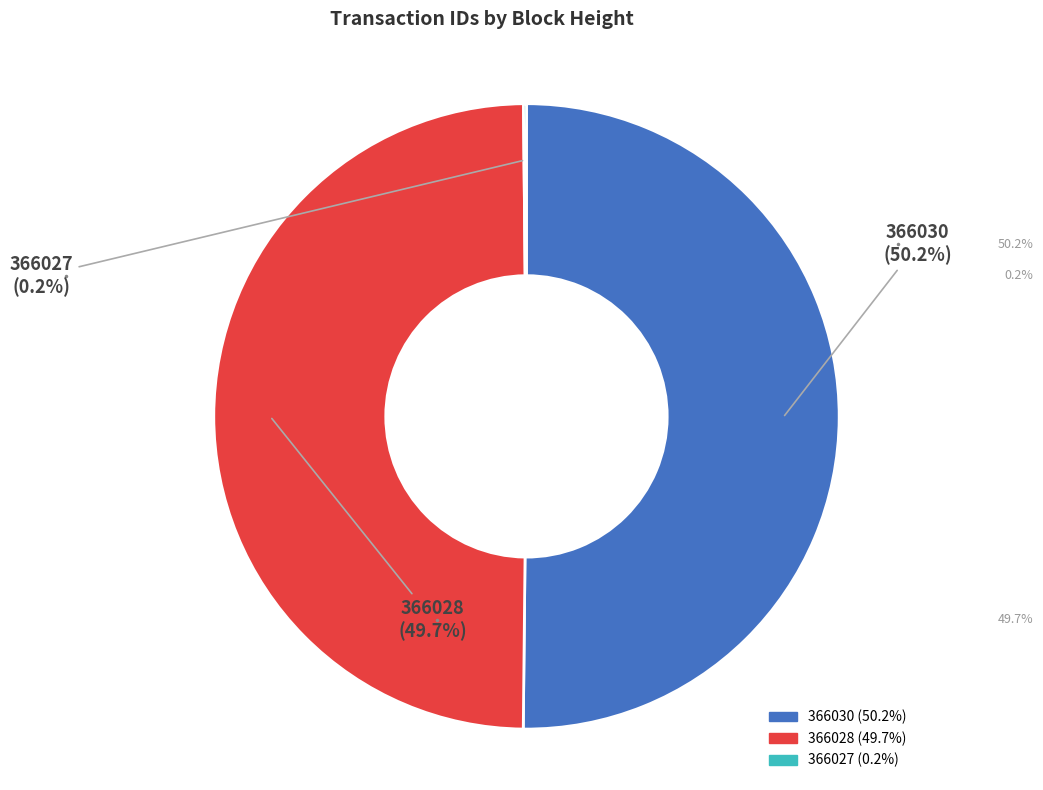

Which category accounts for the majority?

366030